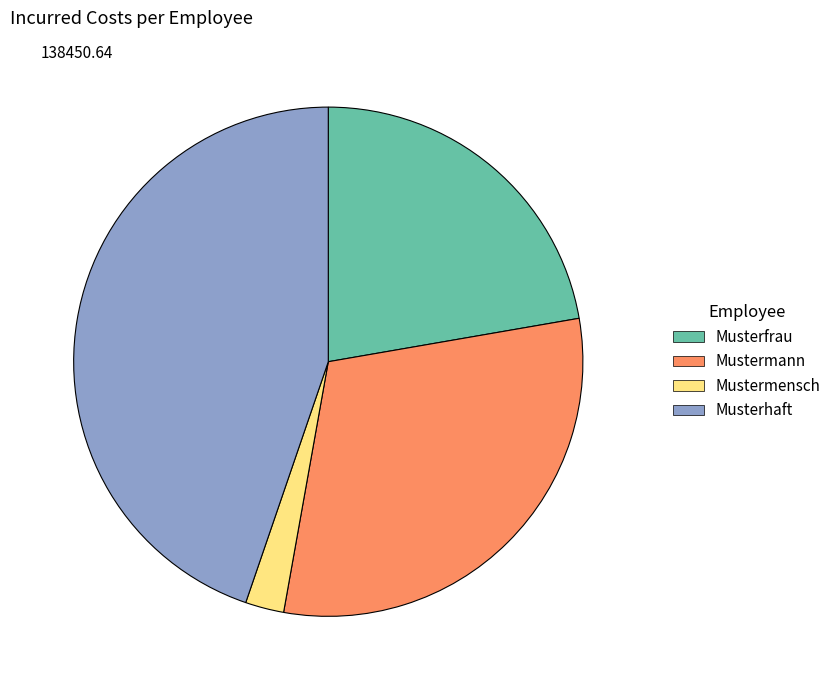

Approximately how many times larger is the value at Musterhaft compared to Mustermensch?

18.3